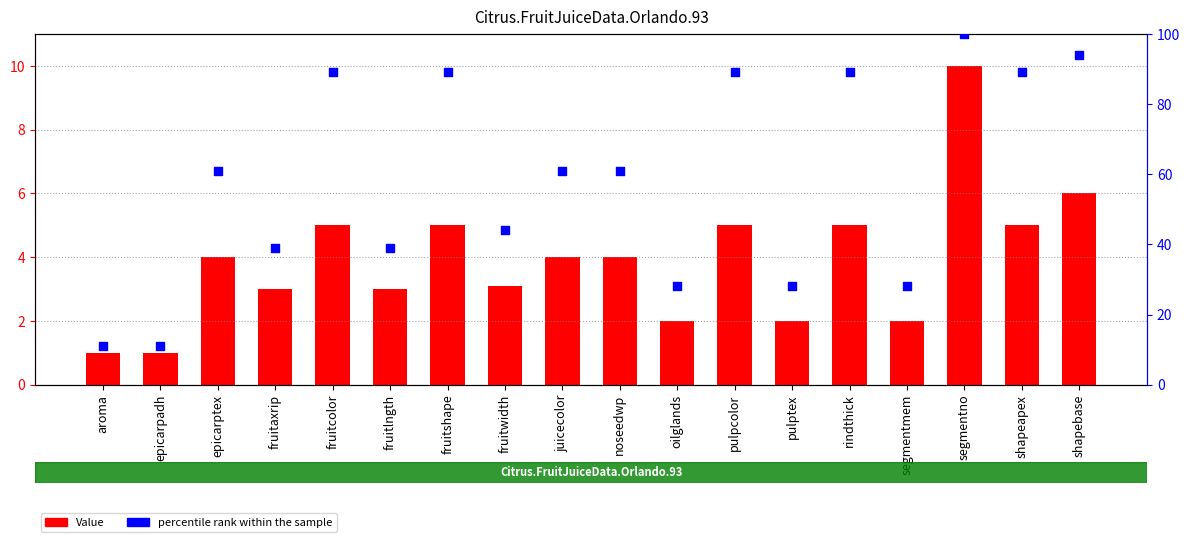

Which series has the widest spread of Y values?

percentile rank within the sample